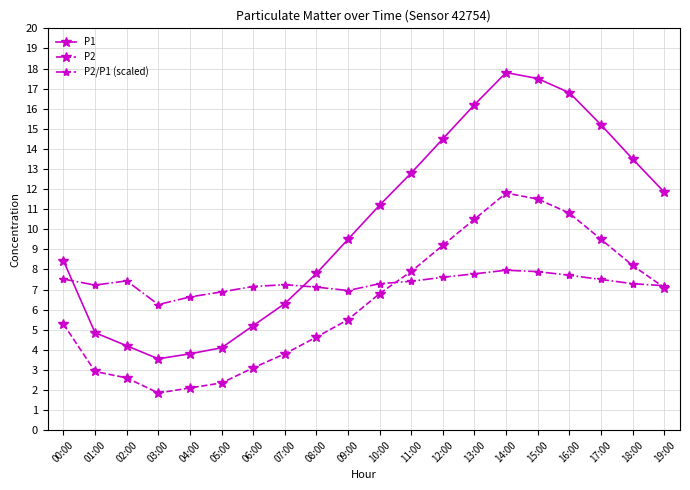

The P2 series shows 7.1 at 19:00. True or false?

True